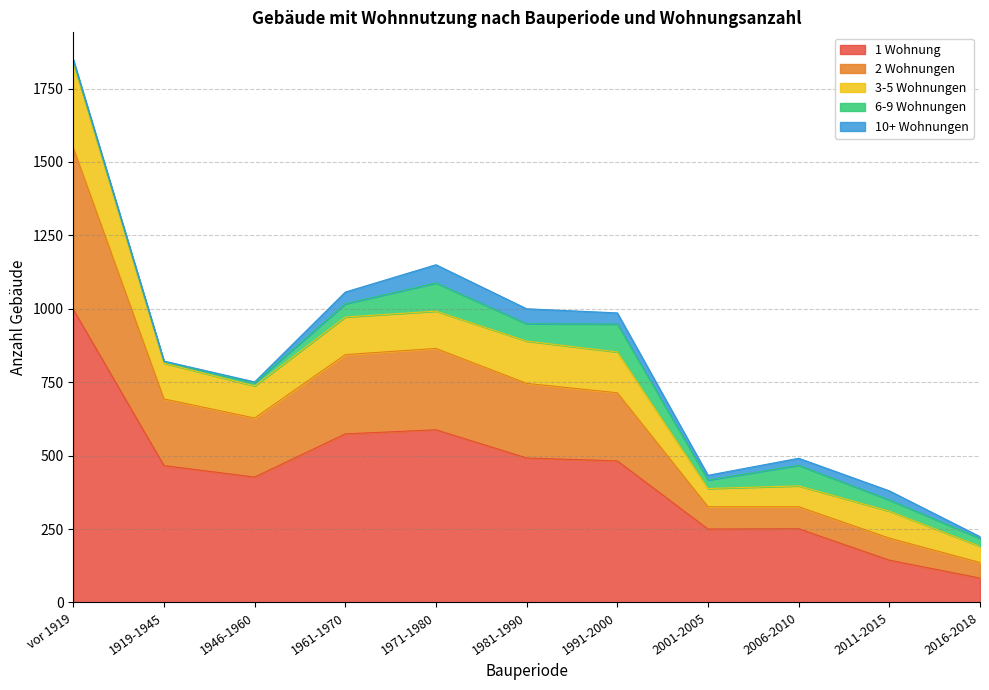

Which series has the widest spread of values?

1 Wohnung